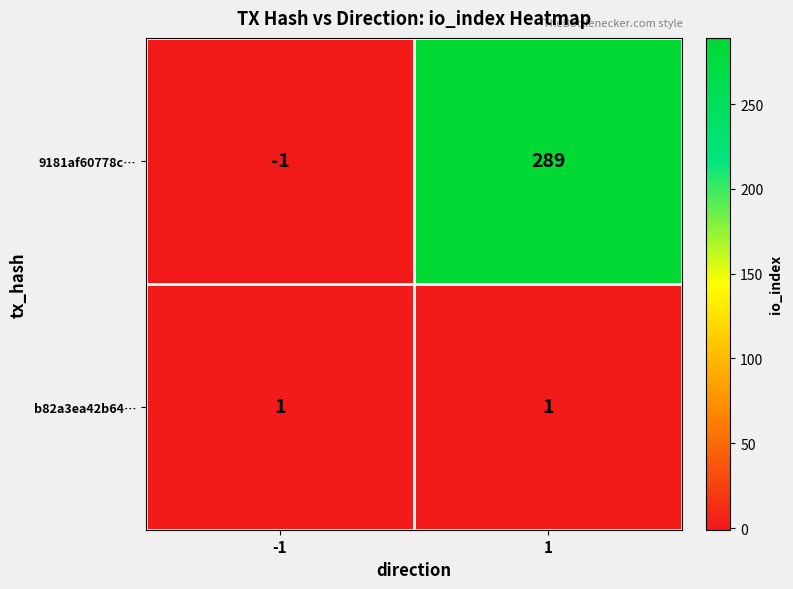

At which category does the chart reach its minimum across all series?

-1